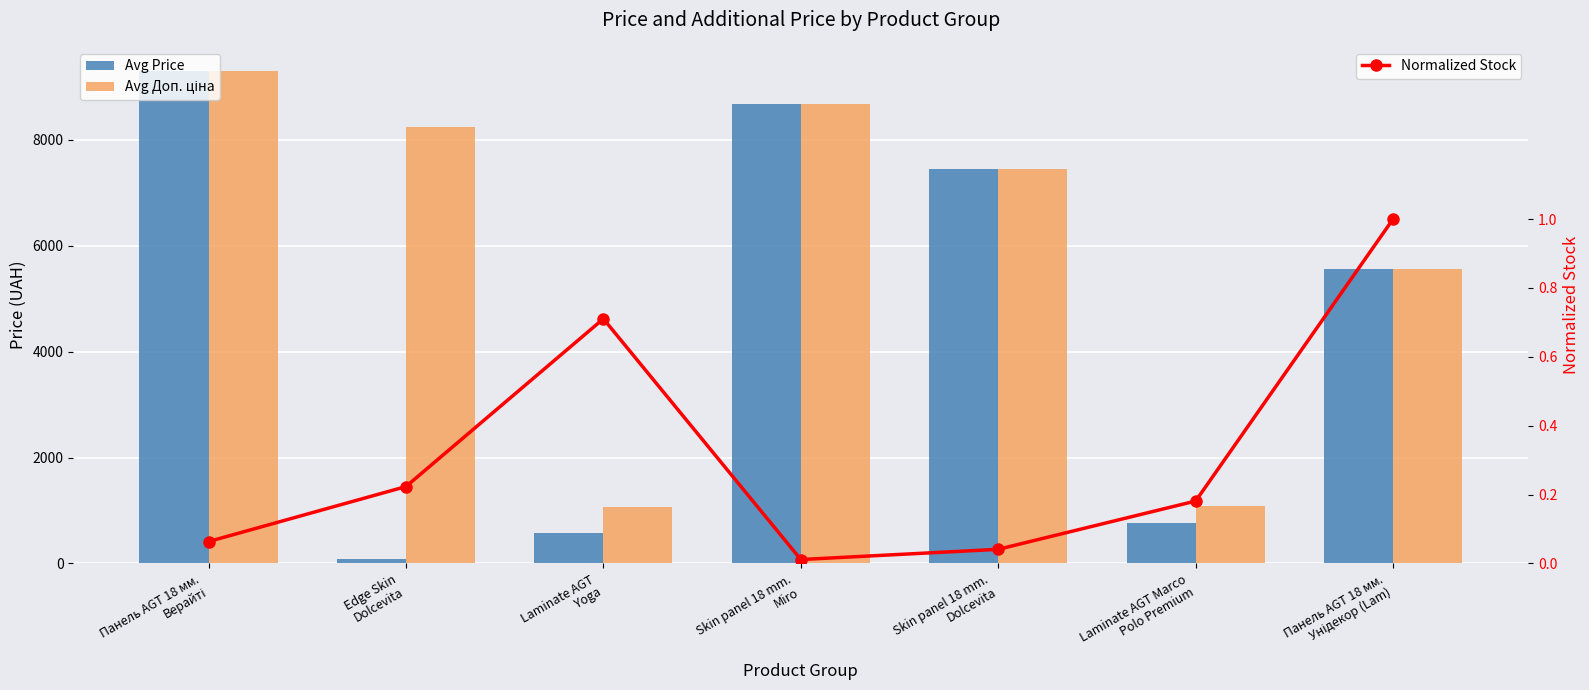

What is the difference between the maximum and minimum values in the Avg Price series?

9206.6